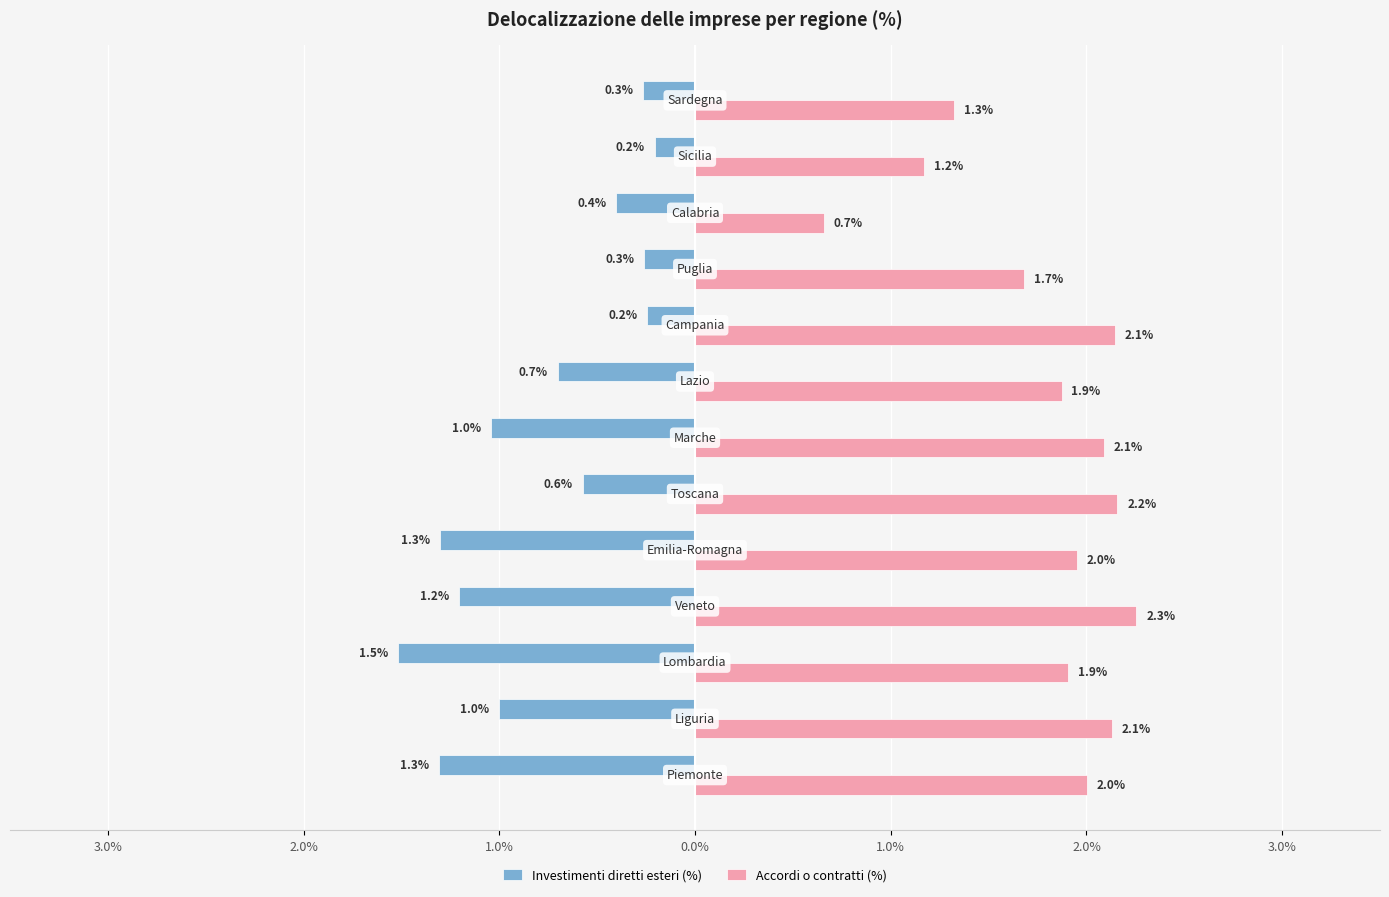

Rank the series by their maximum value, from lowest to highest.

Investimenti diretti esteri (%), Accordi o contratti (%)